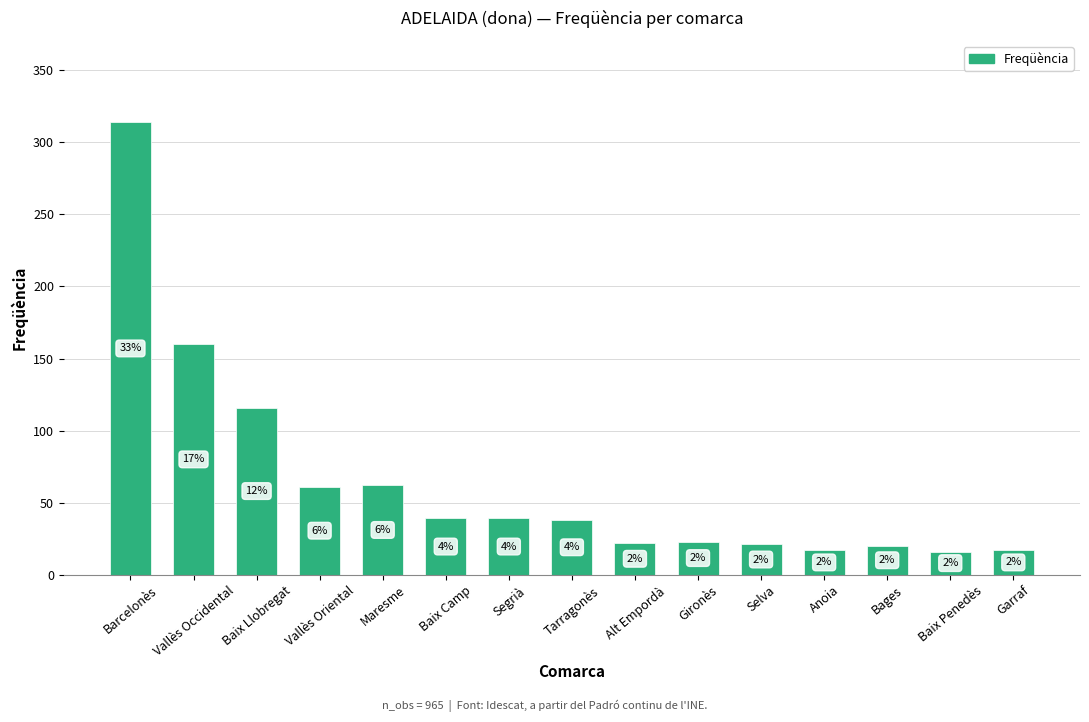

How many bars are there in total?

15